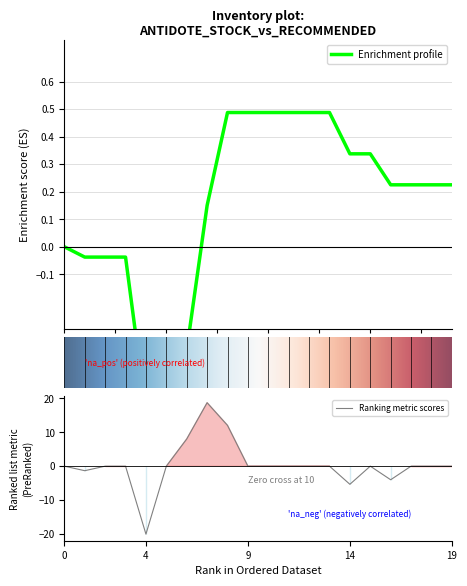

What is the lowest value of the Ranking metric scores series?

-20.0